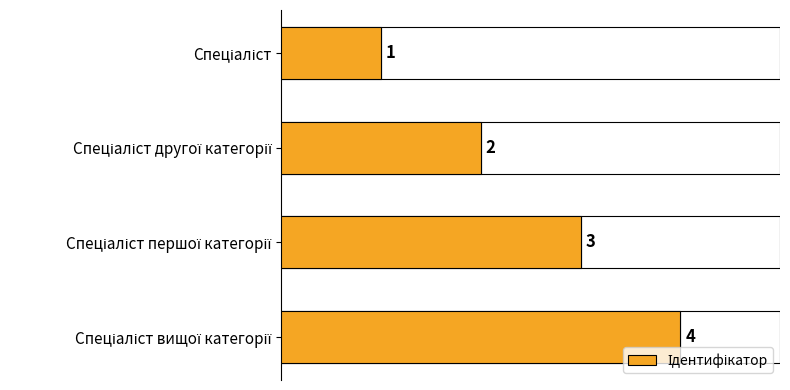

Count the values in the range 2 to 4.

3